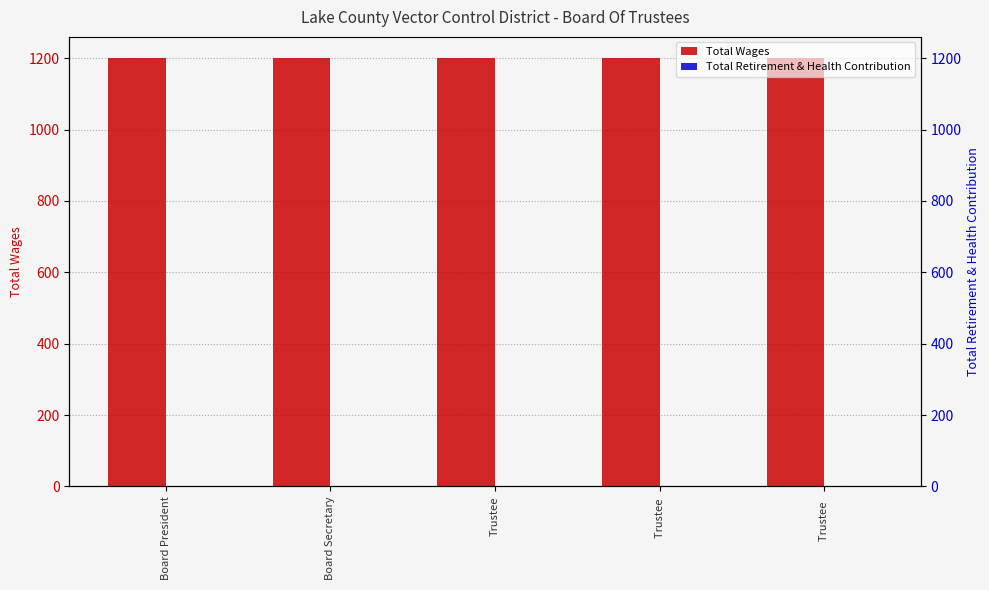

Reading right to left, transcribe all the data shown in this chart.

Total Wages: 1200	1200	1200	1200	1200
Total Retirement & Health Contribution: 0	0	0	0	0